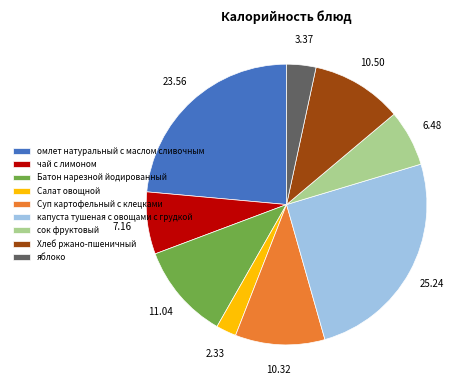

Does чай с лимоном represent more than half of the total?

No